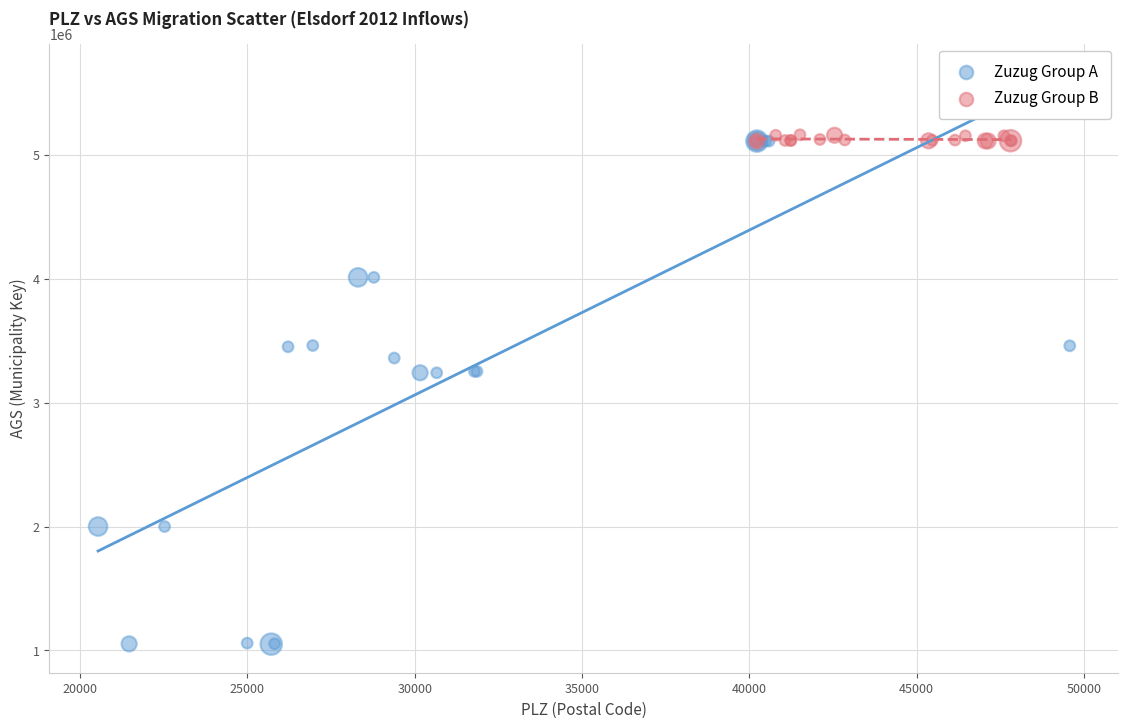

Which series has the widest spread of Y values?

Zuzug Group A